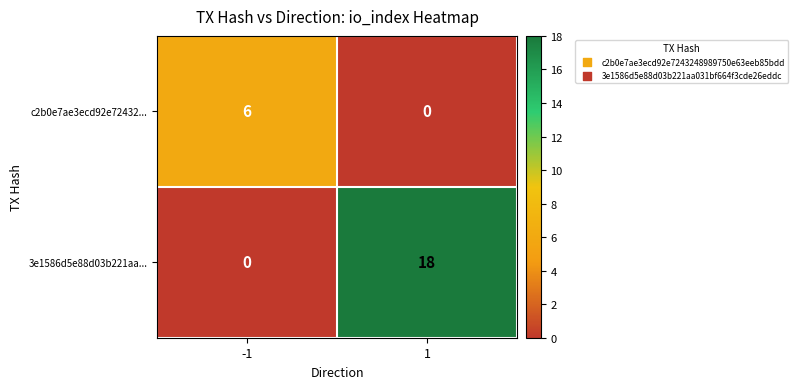

Count the number of data series in this chart.

2